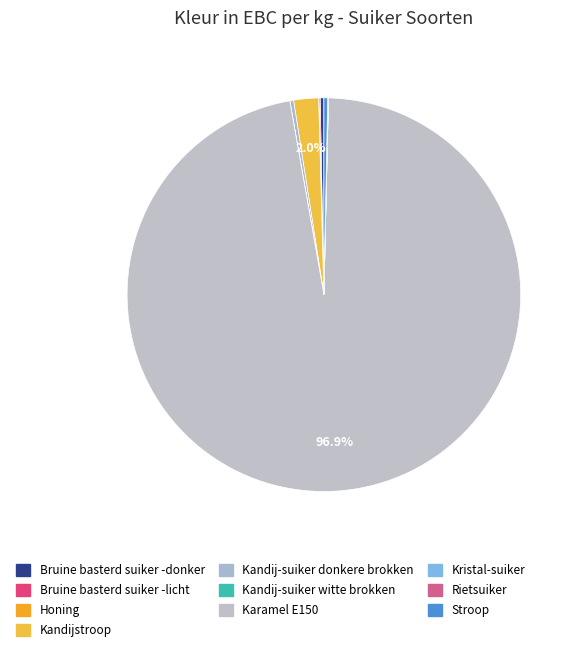

How many segments does this pie chart have?

10